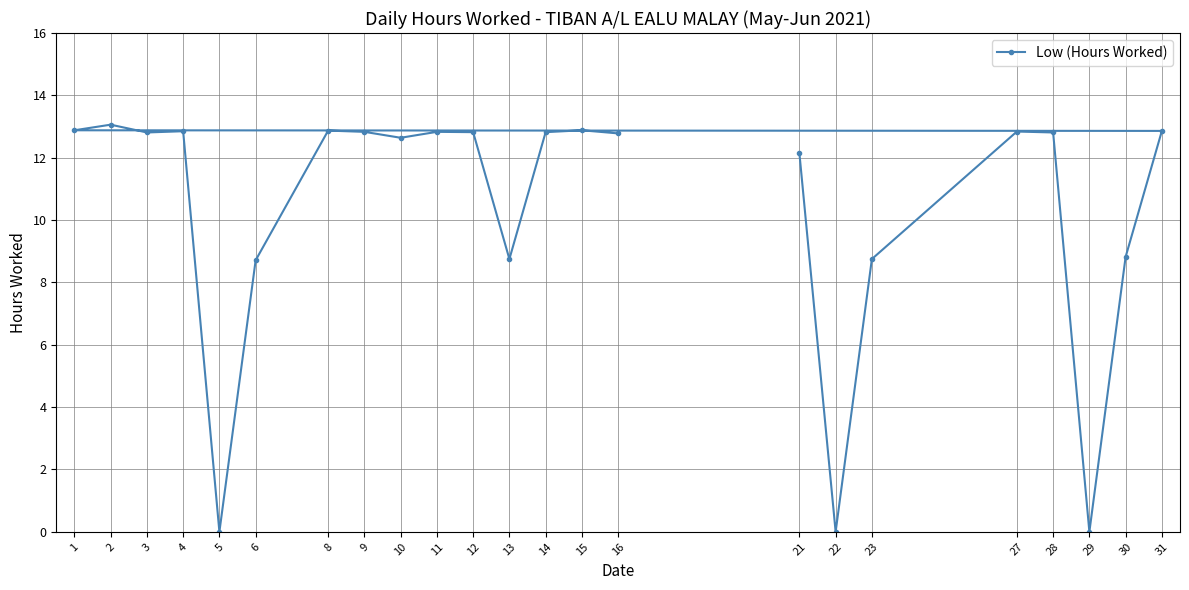

The chart shows a value of 4.1 at 6. True or false?

False